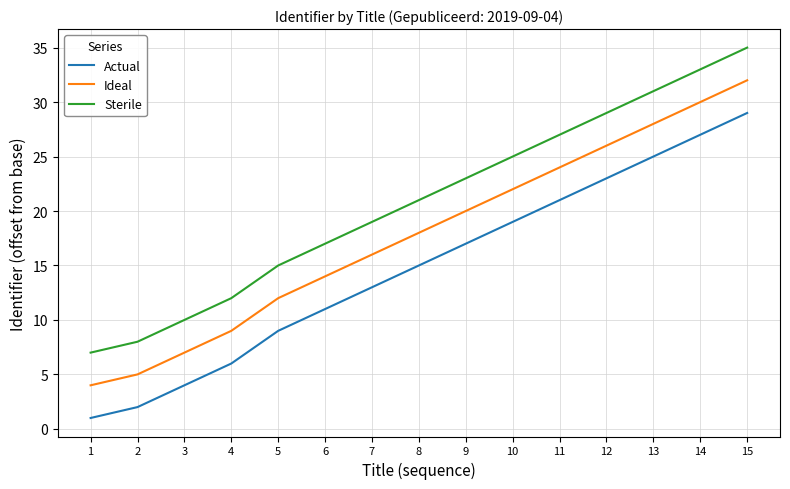

True or false: Ideal and Actual cross at least once.

False